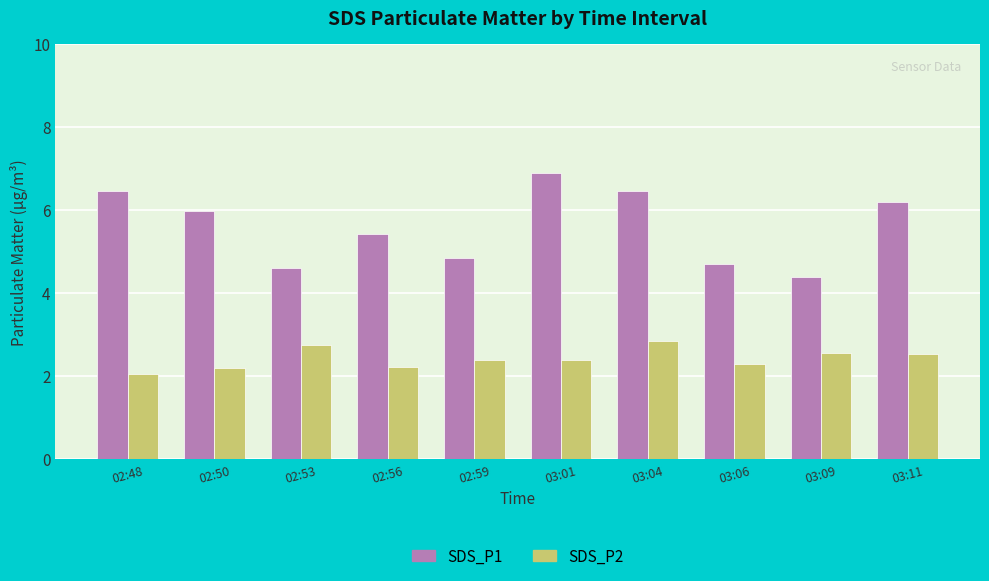

What position from the right is 03:06?

3